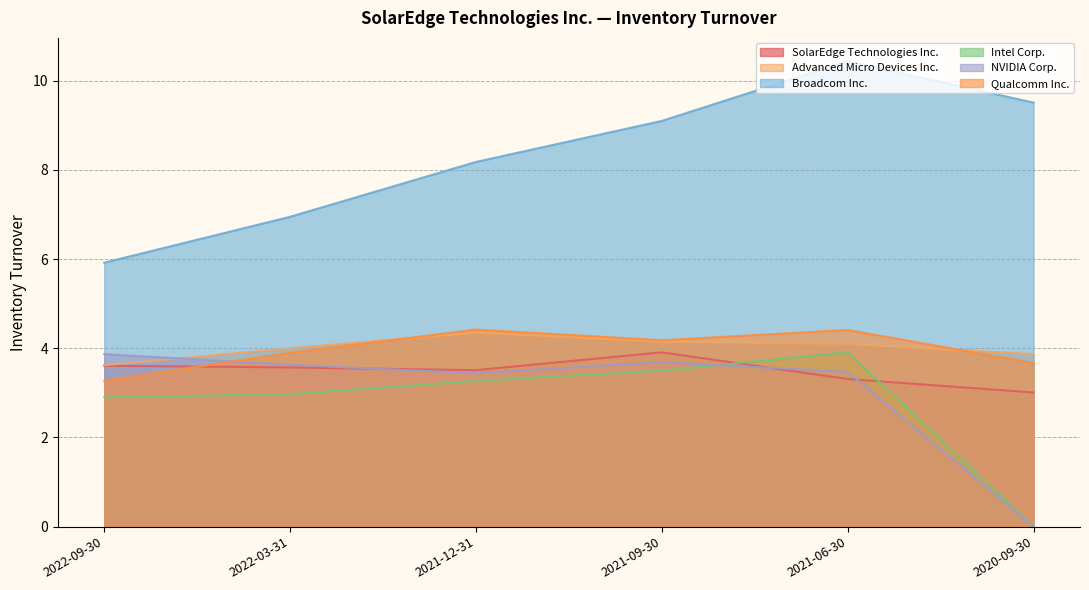

What is the difference between the Intel Corp. values at 2021-12-31 and 2020-09-30?

3.3